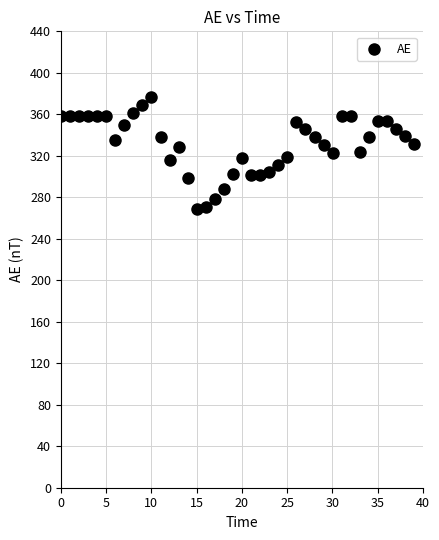

What is the range of X values (max minus min)?

39.0